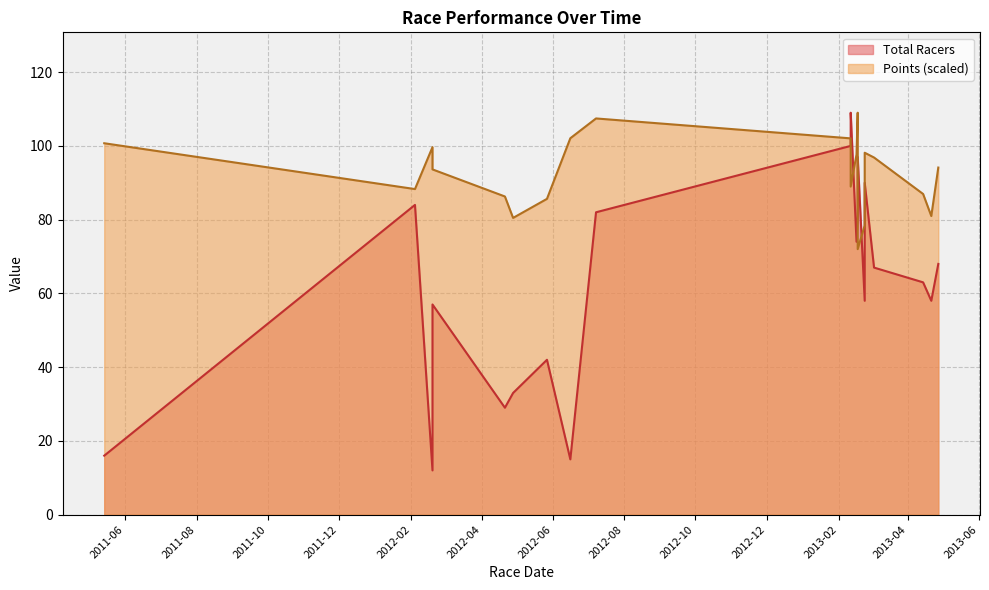

Which label corresponds to the smallest value in the chart?

2012-02-19